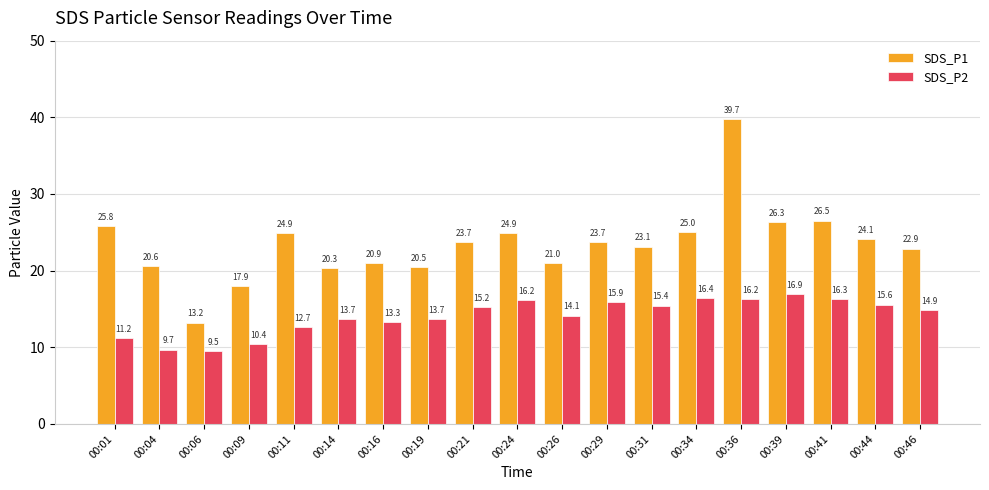

How many data points in SDS_P2 are less than 14?

8